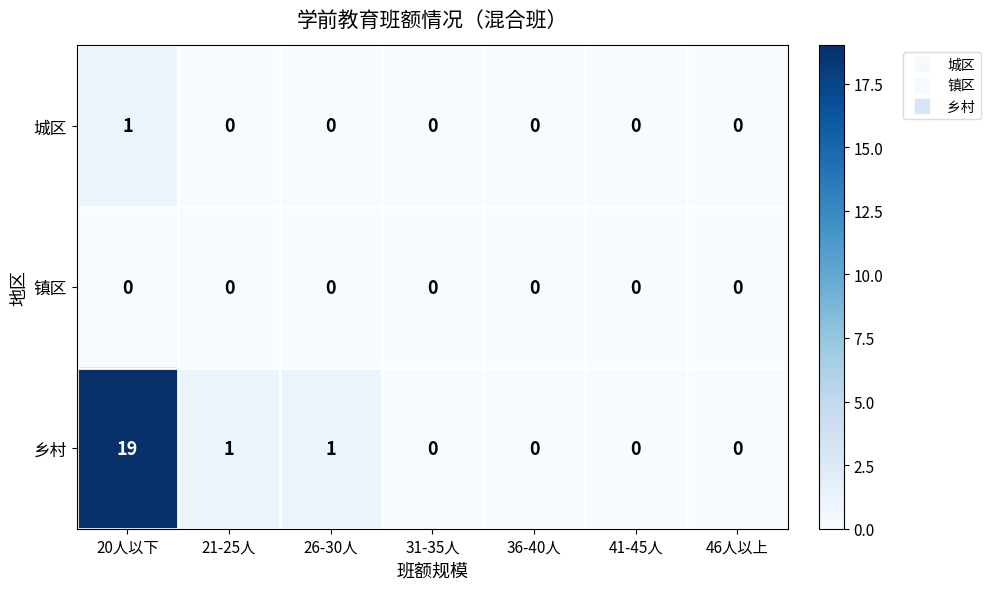

What is the maximum value shown in the chart?

19